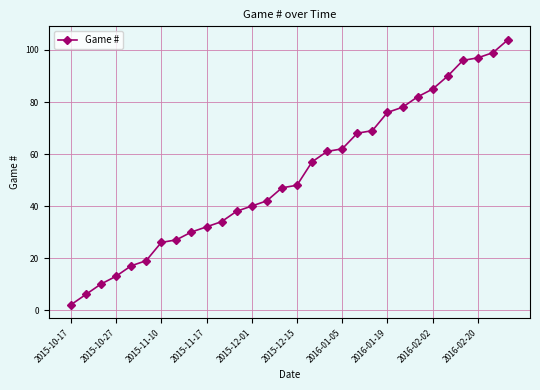

Reading right to left, extract all data points from this chart.

104	99	97	96	90	85	82	78	76	69	68	62	61	57	48	47	42	40	38	34	32	30	27	26	19	17	13	10	6	2